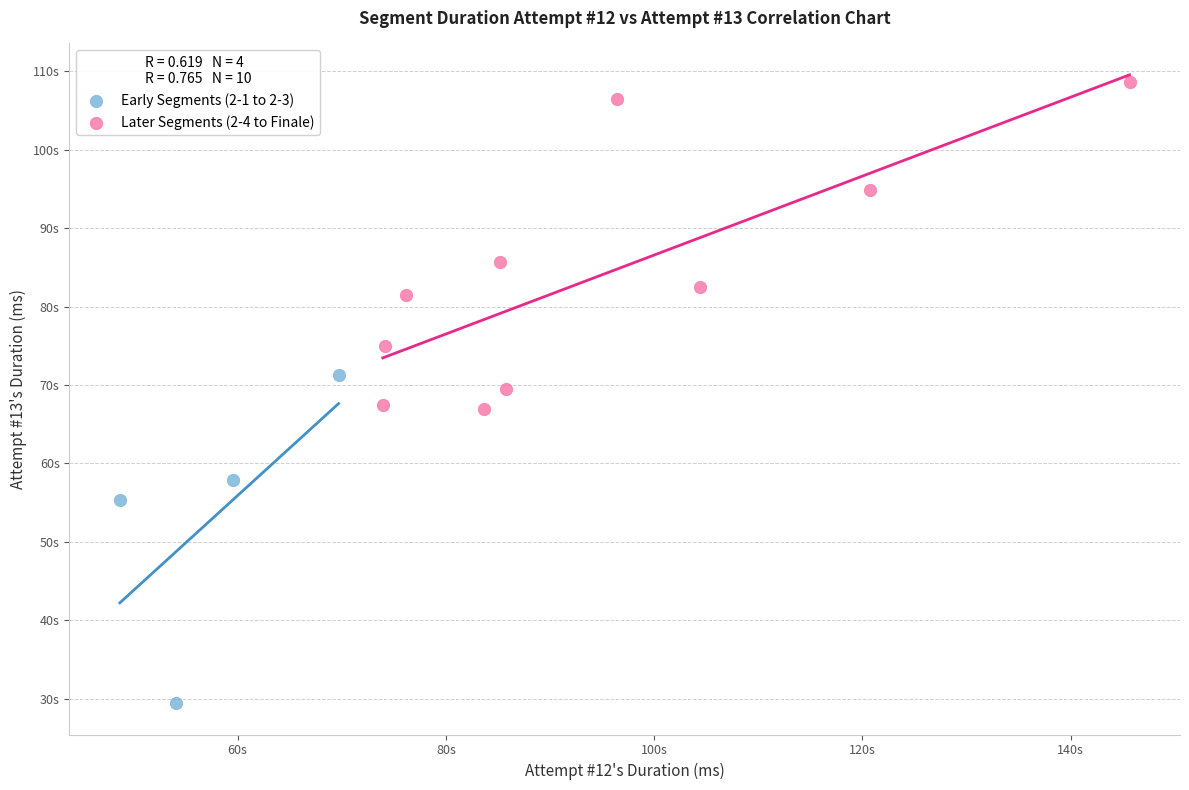

What are all the series names shown in the legend?

Early Segments (2-1 to 2-3), Later Segments (2-4 to Finale)